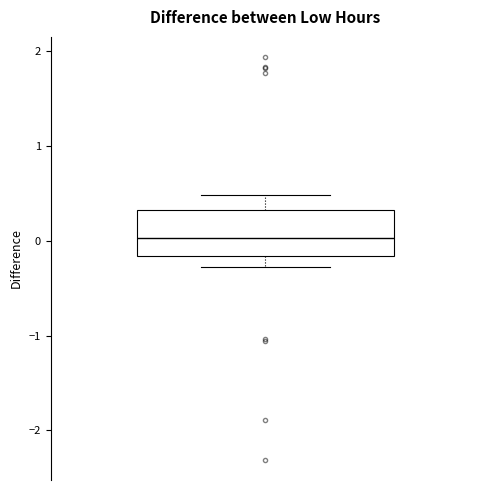

Where is the upper edge of the box on the y-axis? The values are not printed on the chart, so give them approximately, as read against the axis.

0.3